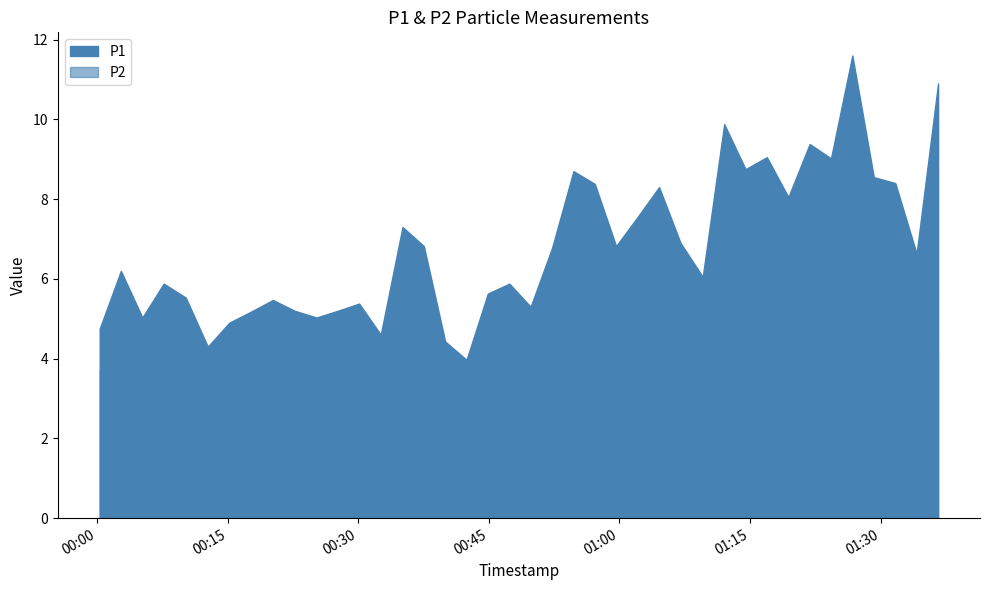

Does the chart have visible grid lines?

No